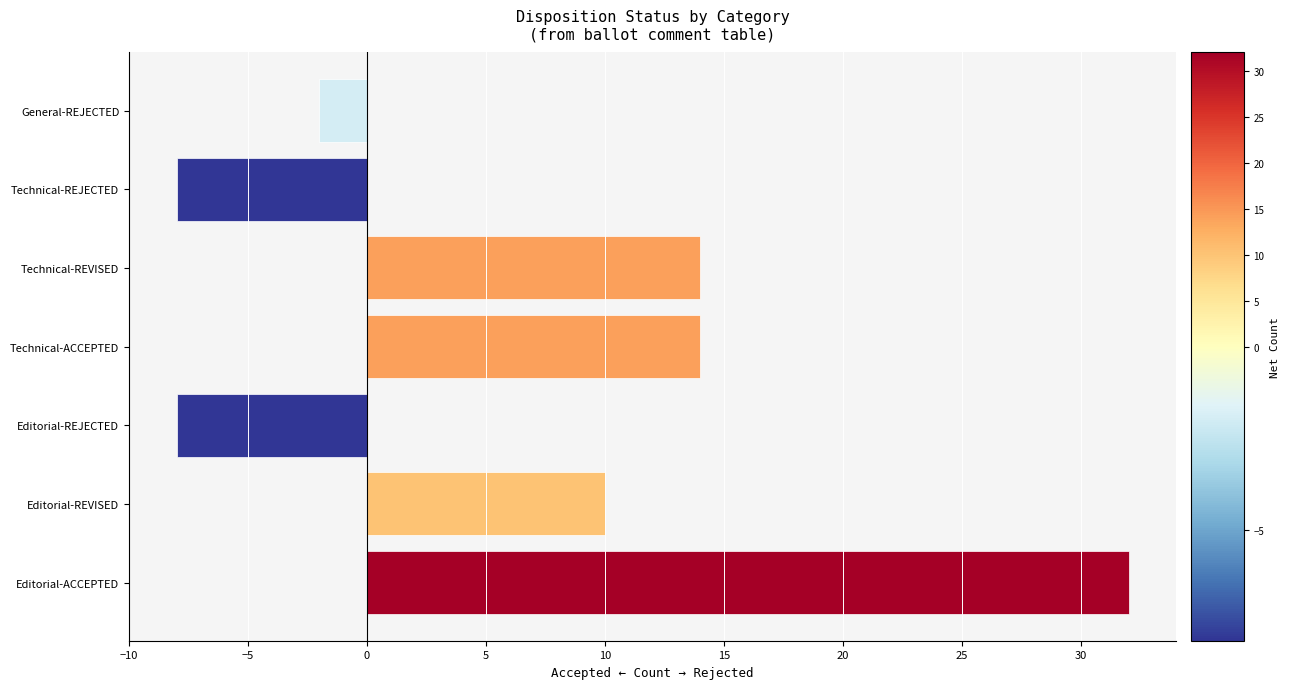

What is the smallest value displayed?

-8